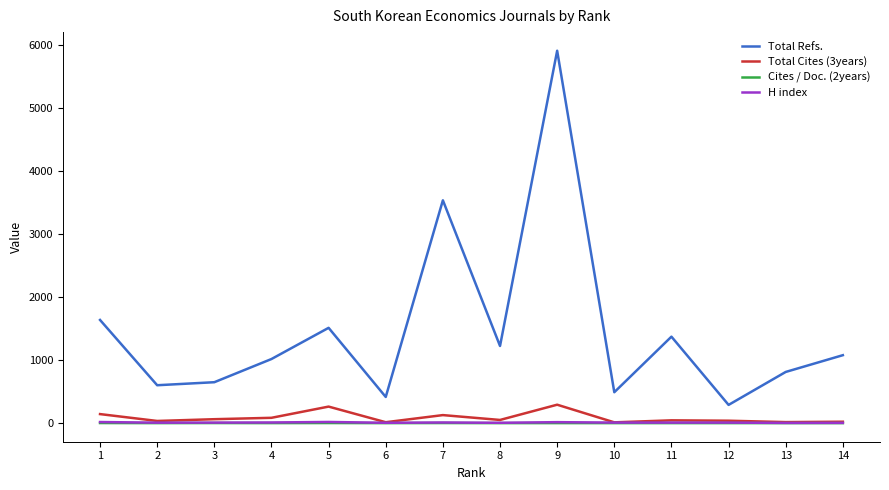

Does the chart have visible grid lines?

No